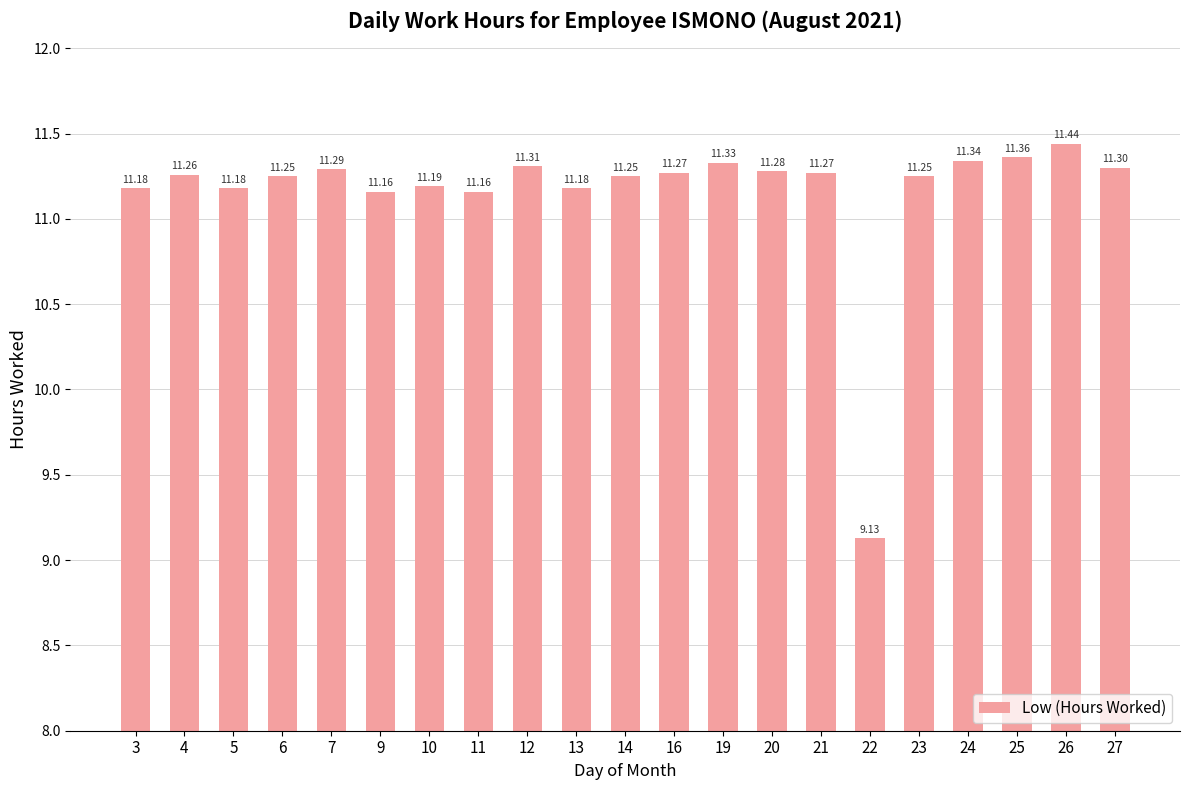

The value at 23 is 17.2. True or false?

False